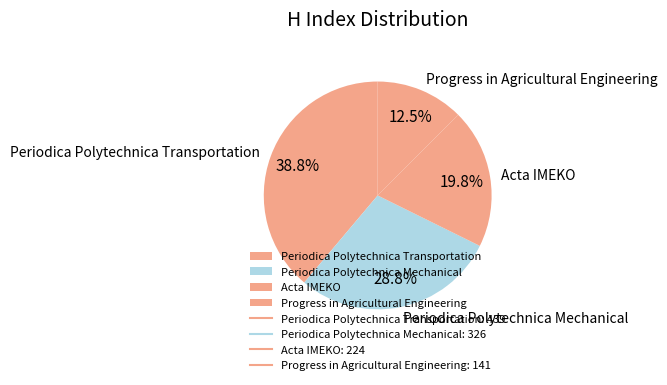

To the nearest percent, what is the average slice percentage?

25%